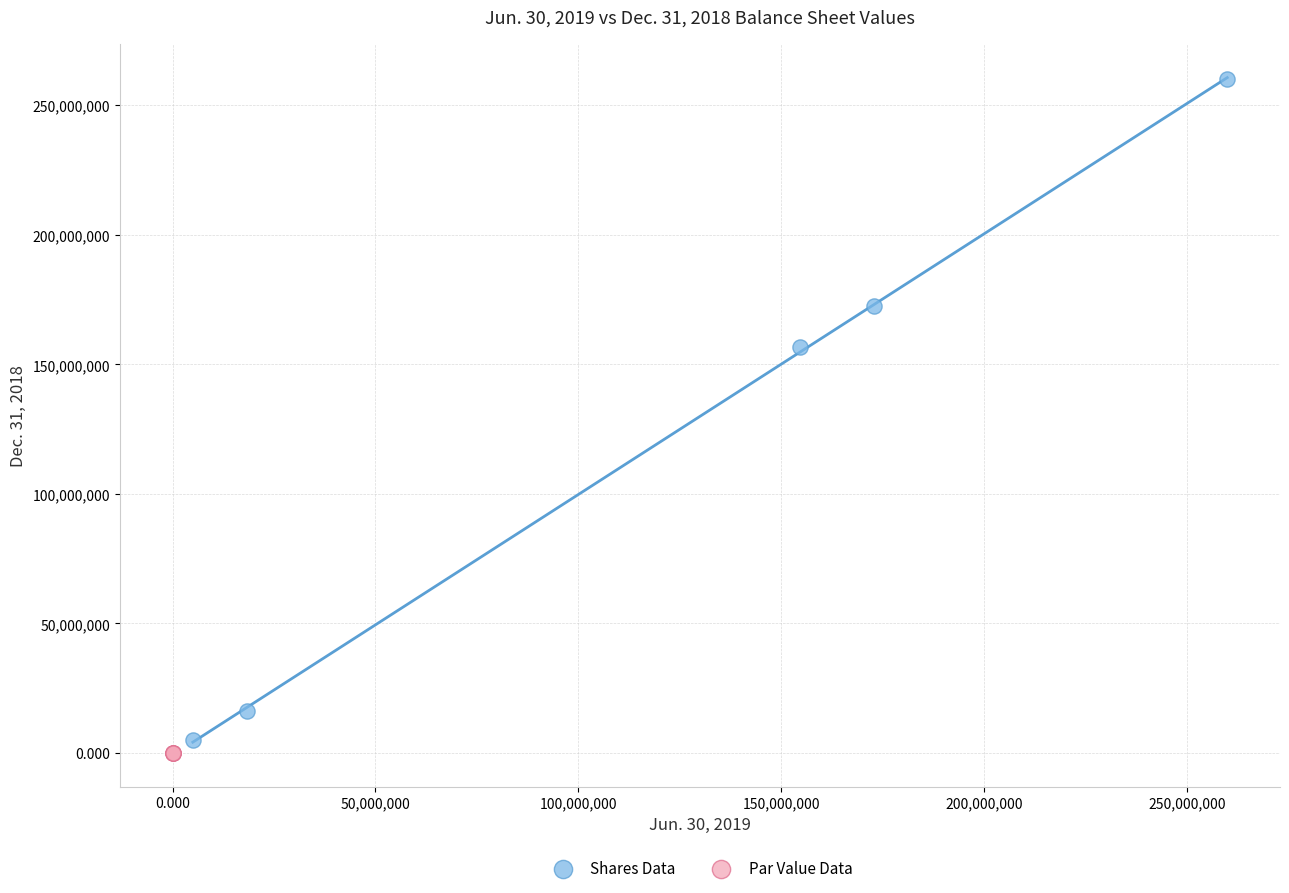

Which series reaches the maximum Y coordinate?

Shares Data